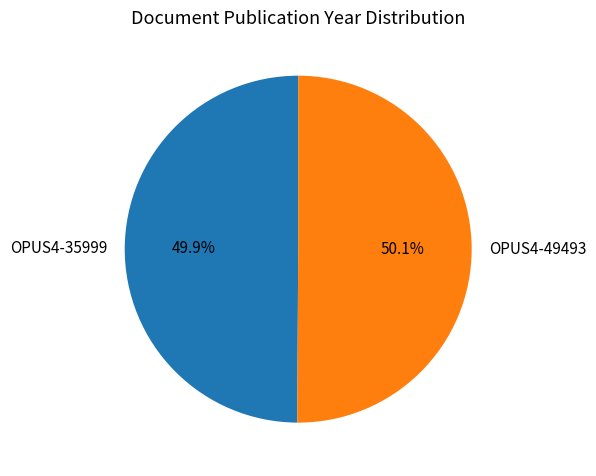

Is there any slice that represents more than half of the pie?

Yes